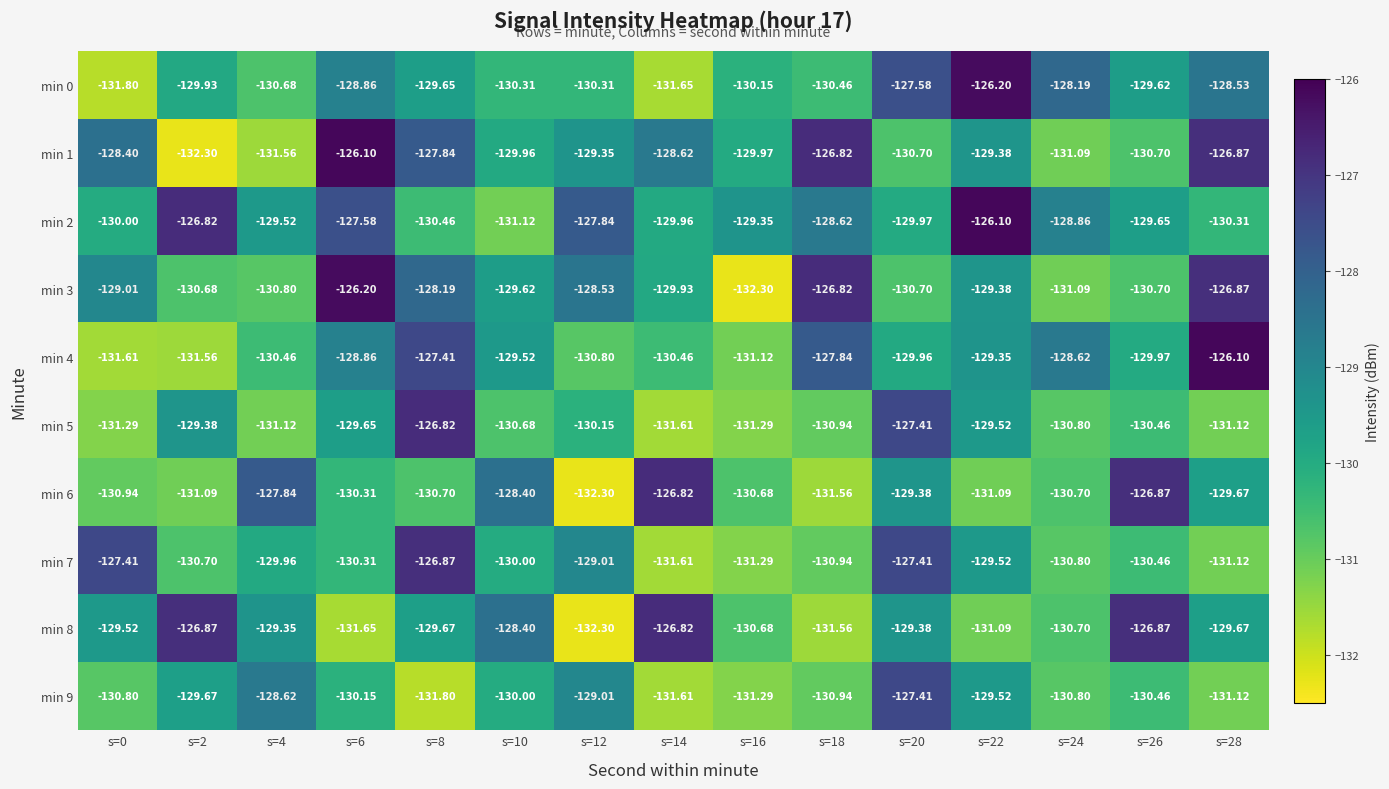

Is the value of min 9 at s=16 greater than the value of min 4 at s=22?

No